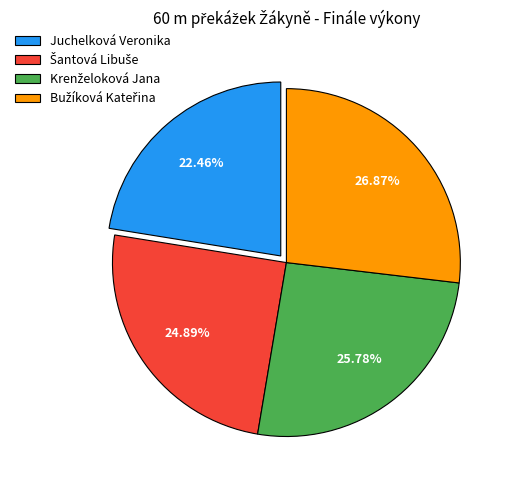

To the nearest percent, what is the difference between the largest and smallest slice percentages?

4%